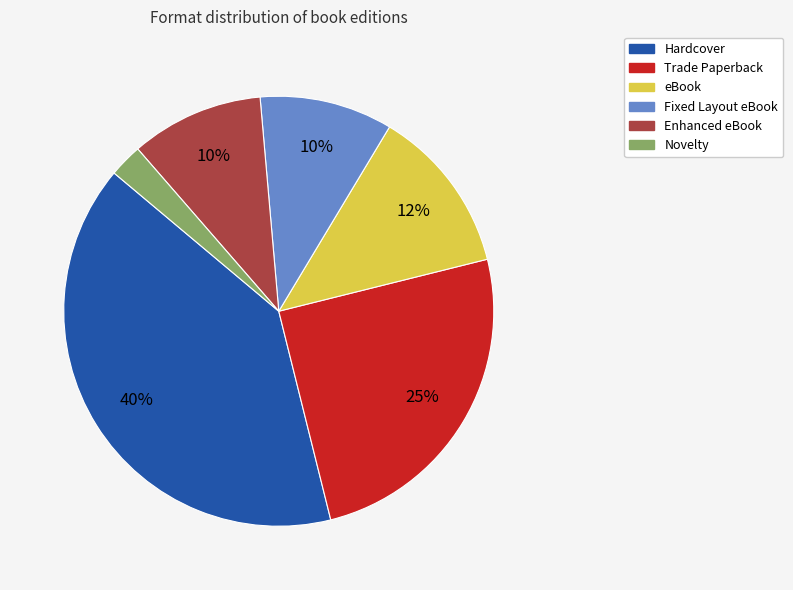

To the nearest percent, what is the average slice percentage?

17%